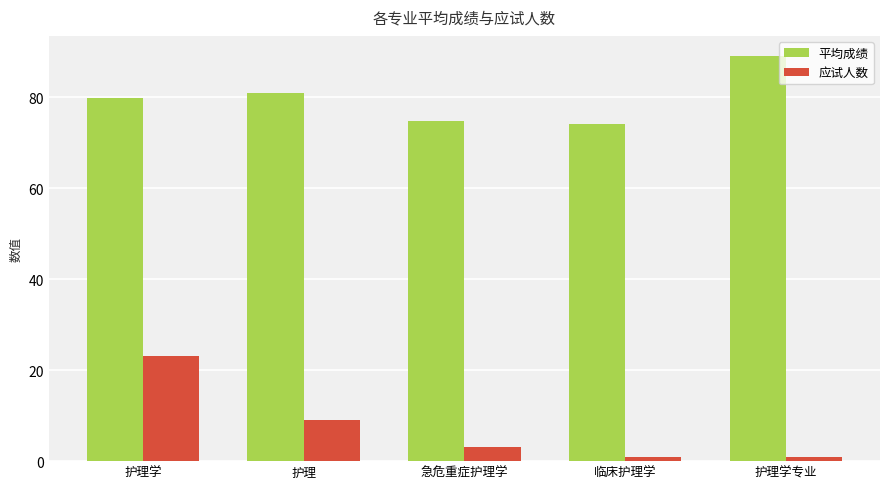

Reading left to right, transcribe all the data shown in this chart.

平均成绩: 护理学=79.9	护理=80.9	急危重症护理学=74.7	临床护理学=74.0	护理学专业=89.0
应试人数: 护理学=23.0	护理=9.0	急危重症护理学=3.0	临床护理学=1.0	护理学专业=1.0